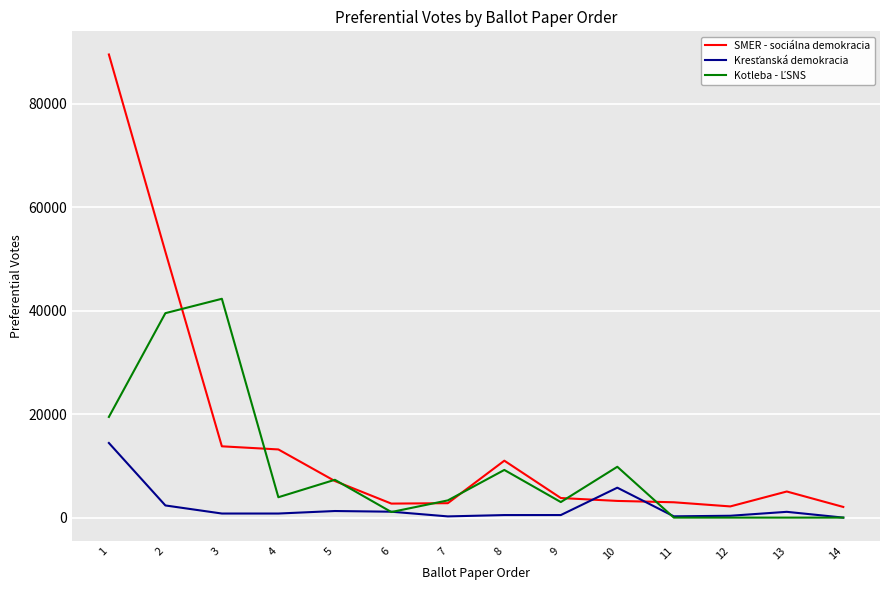

What is the average value of the SMER - sociálna demokracia series?

15040